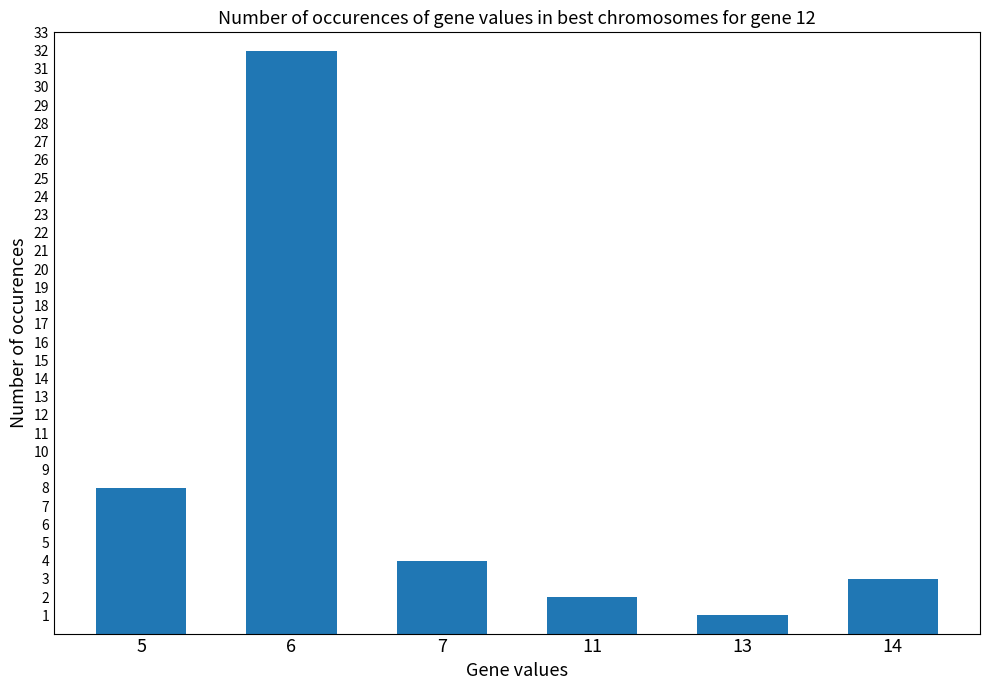

The value at 11 is 2. True or false?

True